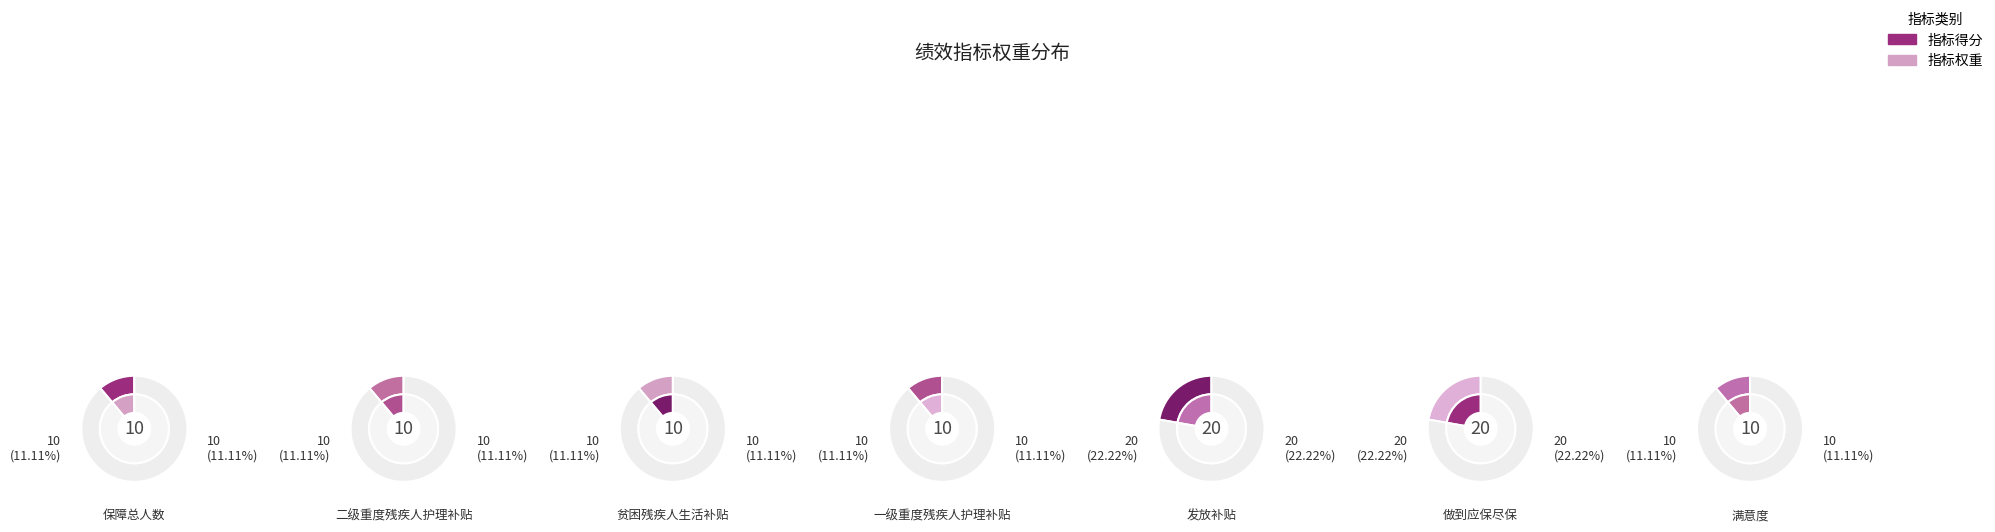

Rank the categories by value from lowest to highest.

保障总人数, 二级重度残疾人护理补贴, 贫困残疾人生活补贴, 一级重度残疾人护理补贴, 满意度, 发放补贴, 做到应保尽保